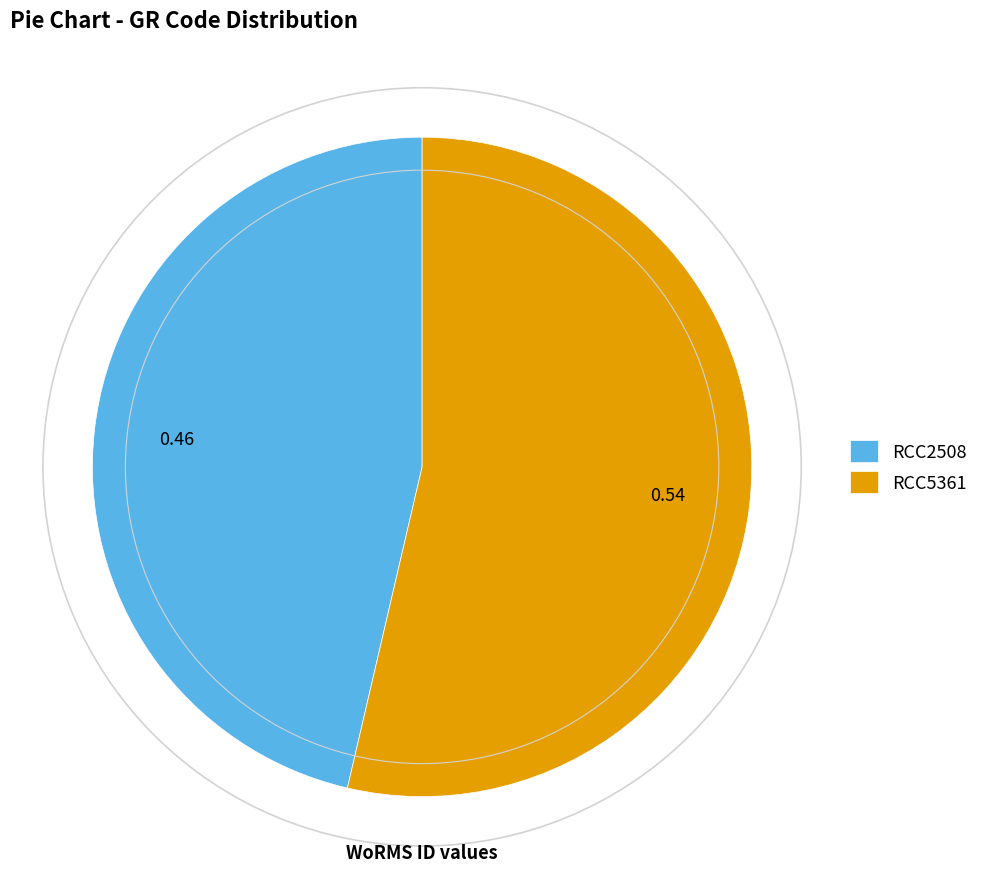

Is it true that RCC2508 is 58% of the pie?

False